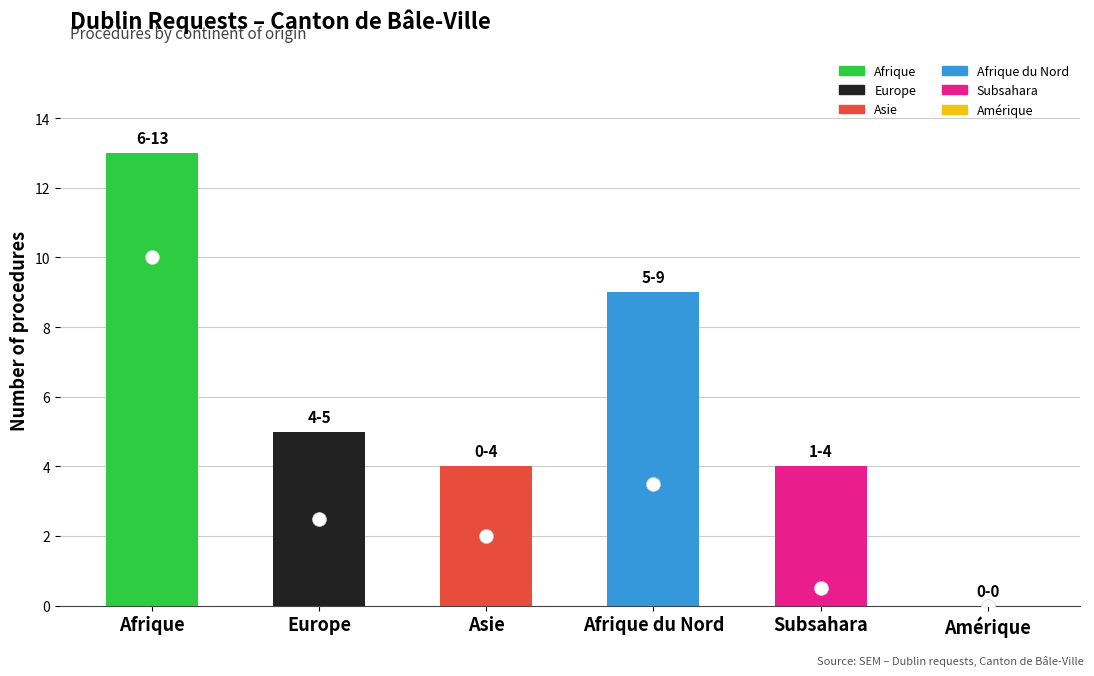

Between Asie and Europe, which is larger?

Europe